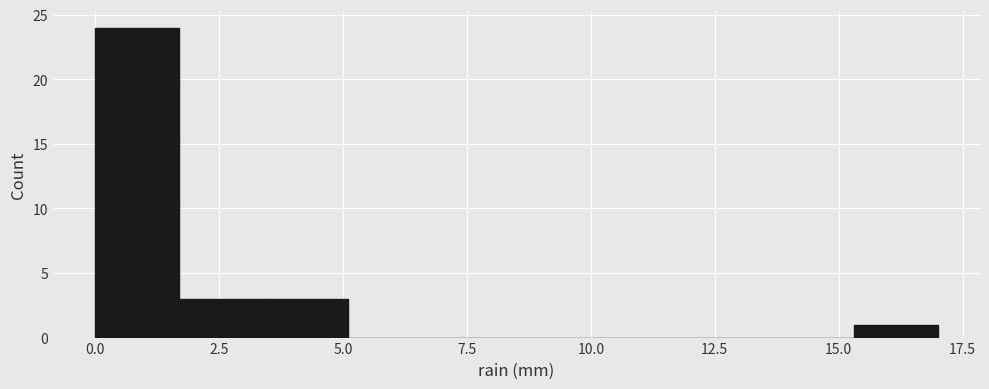

Around what value on the x-axis is the tallest bar? Give the approximate position of its centre, as read against the axis.

1.0